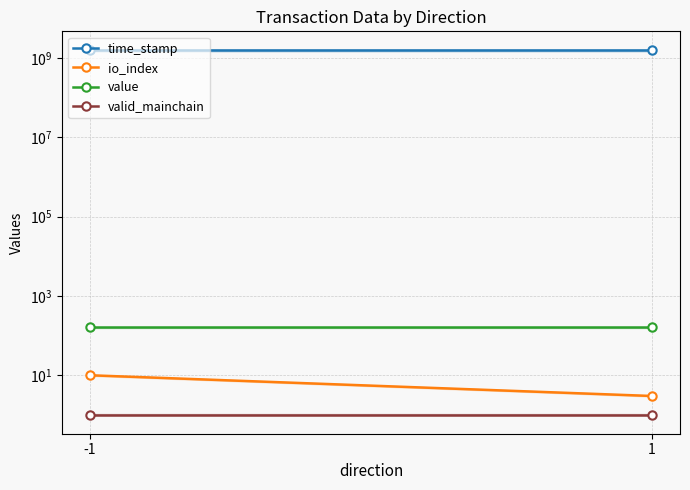

What is the average value of the value series?

160.2